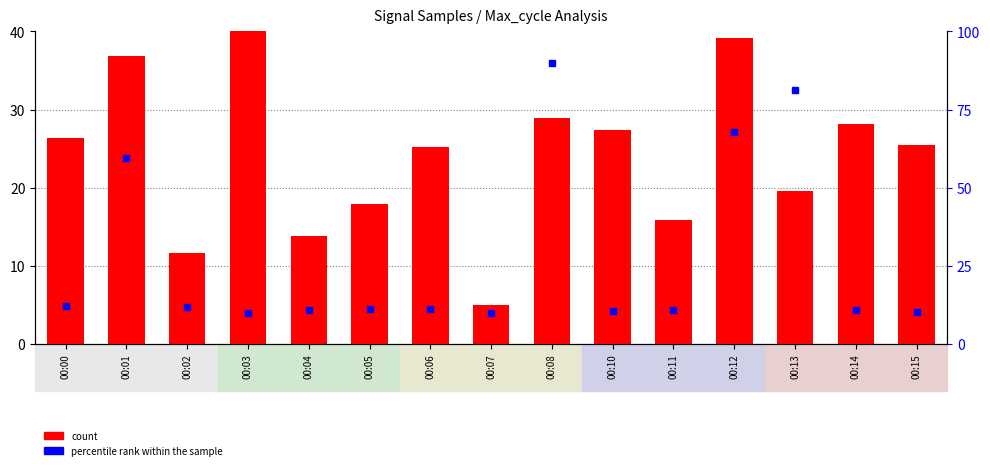

Reading left to right, what are all the values shown in this chart?

count: 26.3	36.9	11.6	40.0	13.8	18.0	25.2	5.0	29.0	27.4	15.9	39.1	19.7	28.1	25.4
percentile rank within the sample: 12.1	59.5	11.9	10.1	11.1	11.2	11.2	10.0	90.0	10.5	10.9	67.8	81.4	11.0	10.4